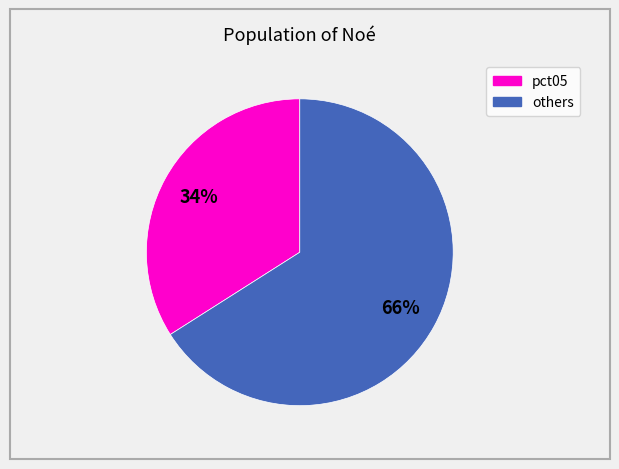

Count the number of slices in the pie.

2